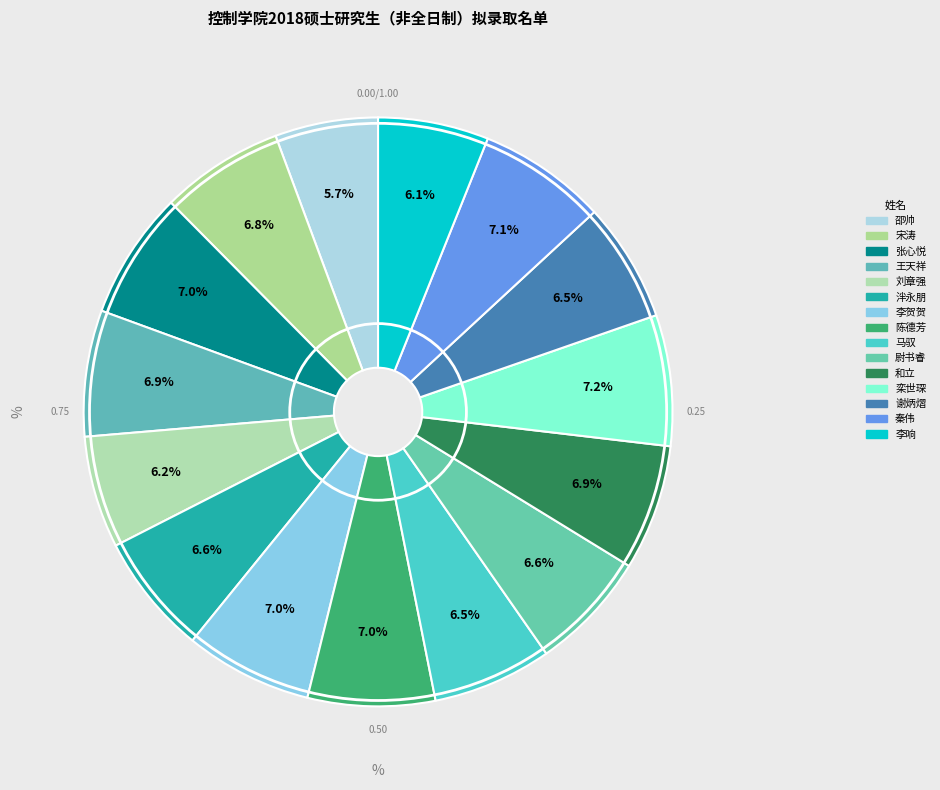

Approximately how many times larger is the value at 和立 compared to 张心悦?

1.0